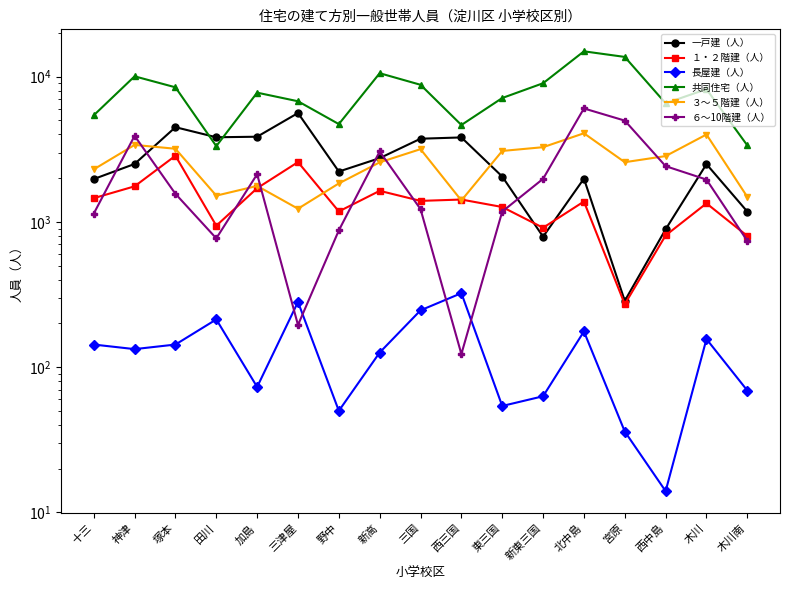

Is it true that 長屋建（人） equals 173 at 神津?

False